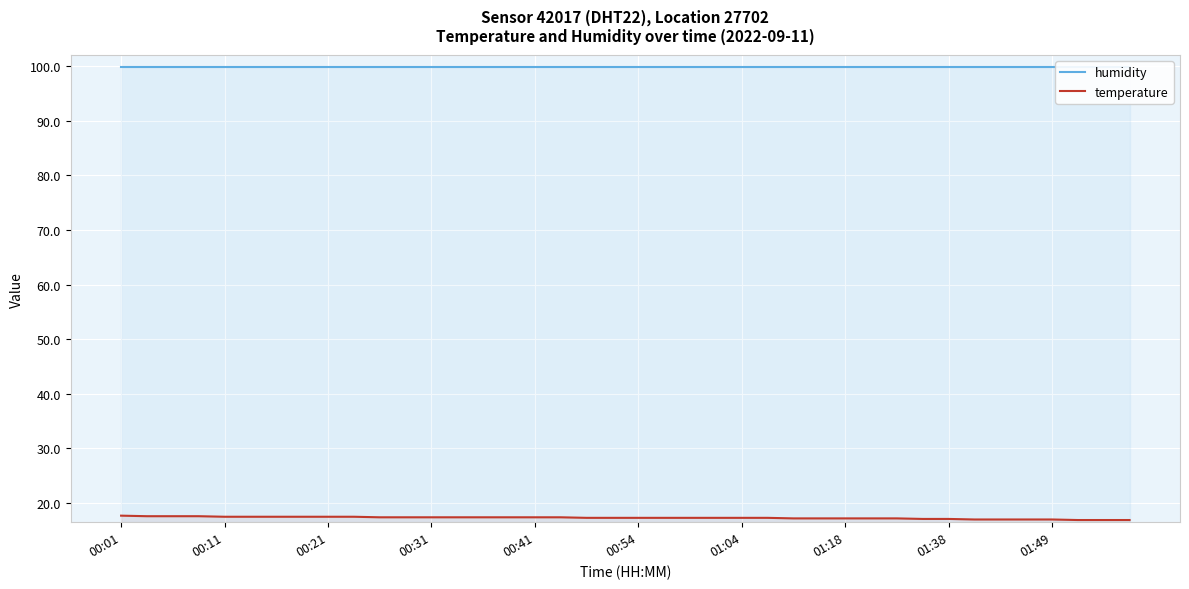

True or false: humidity has more than 2 points higher than both neighbors.

False